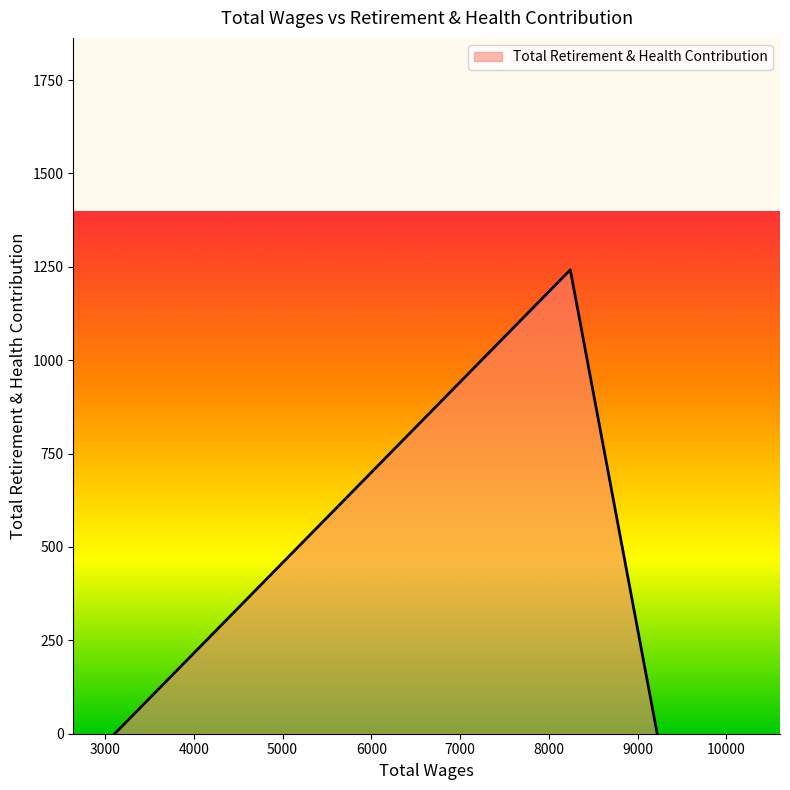

What is the average value?

414